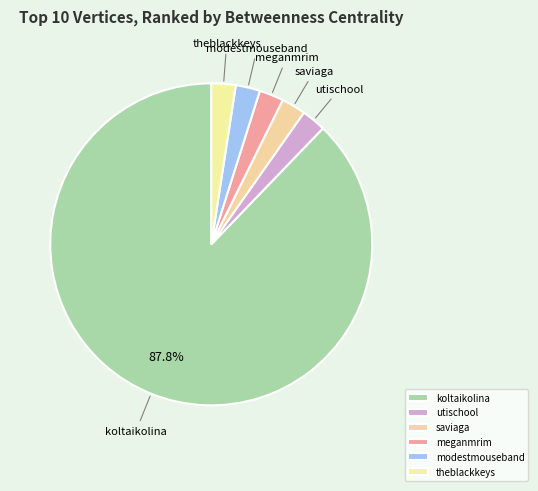

Is there a majority slice in this chart?

Yes